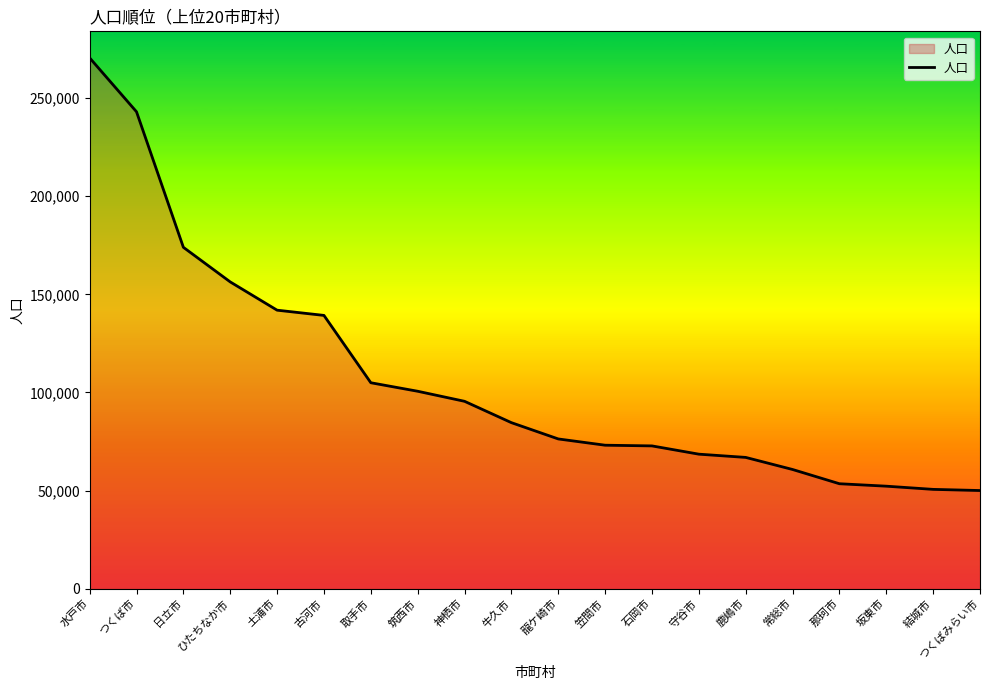

What is the difference between the maximum and minimum values?

220581